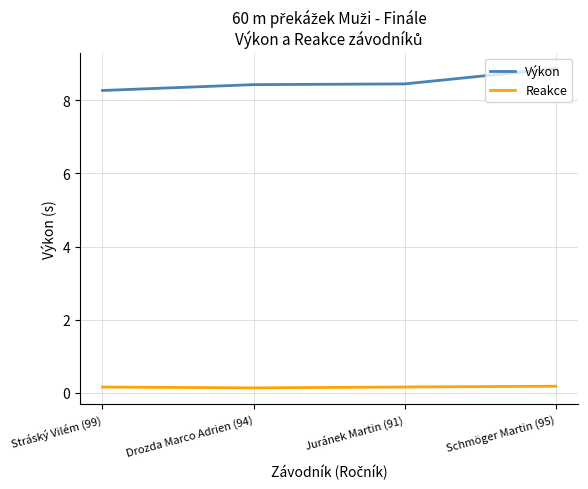

True or false: Výkon and Reakce intersect in this chart.

False